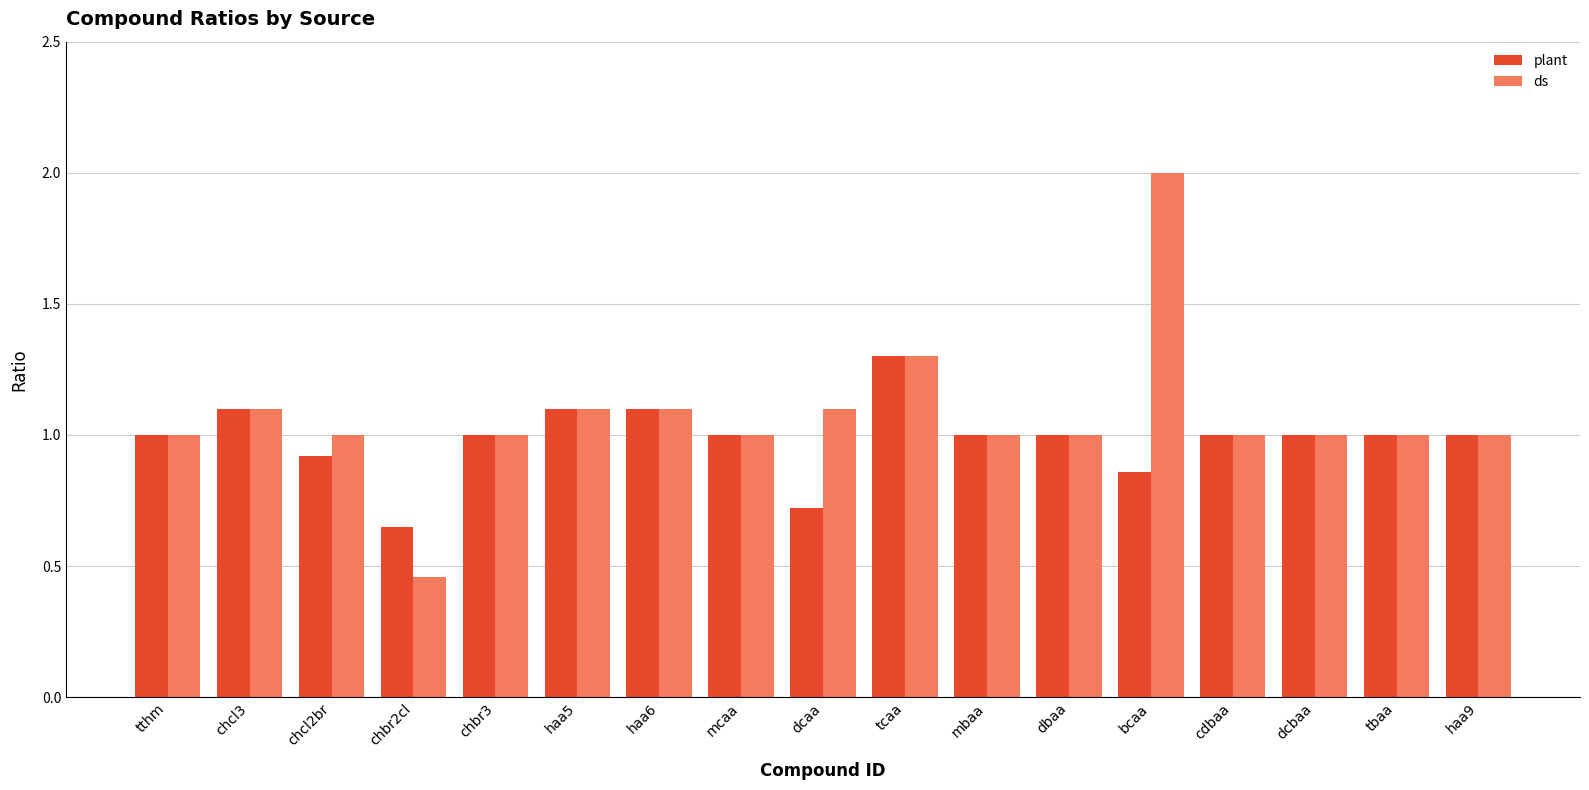

Is the value of plant at tthm greater than the value of ds at chcl3?

No